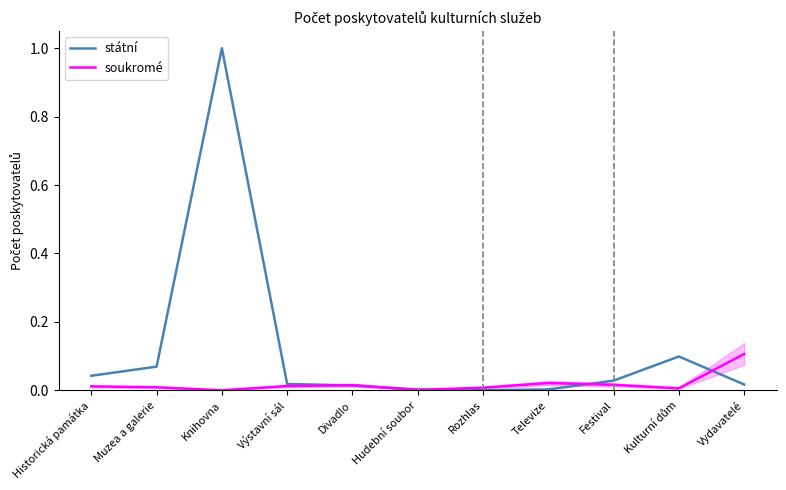

What are all the series names shown in the legend?

státní, soukromé